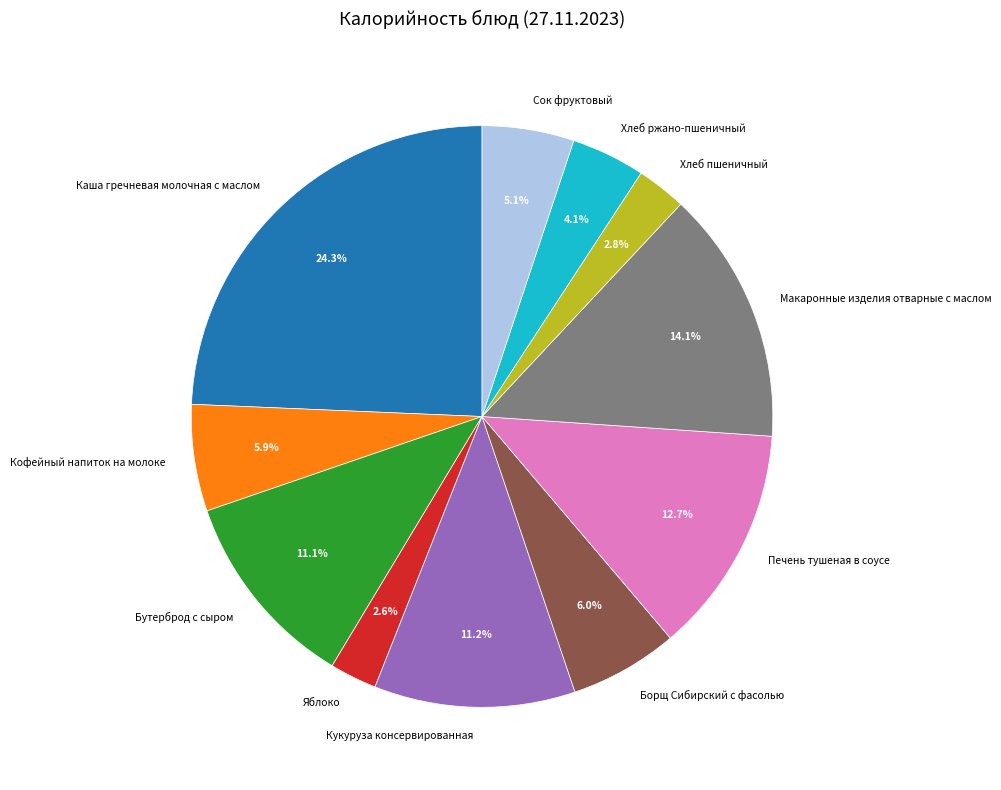

How many segments does this pie chart have?

11